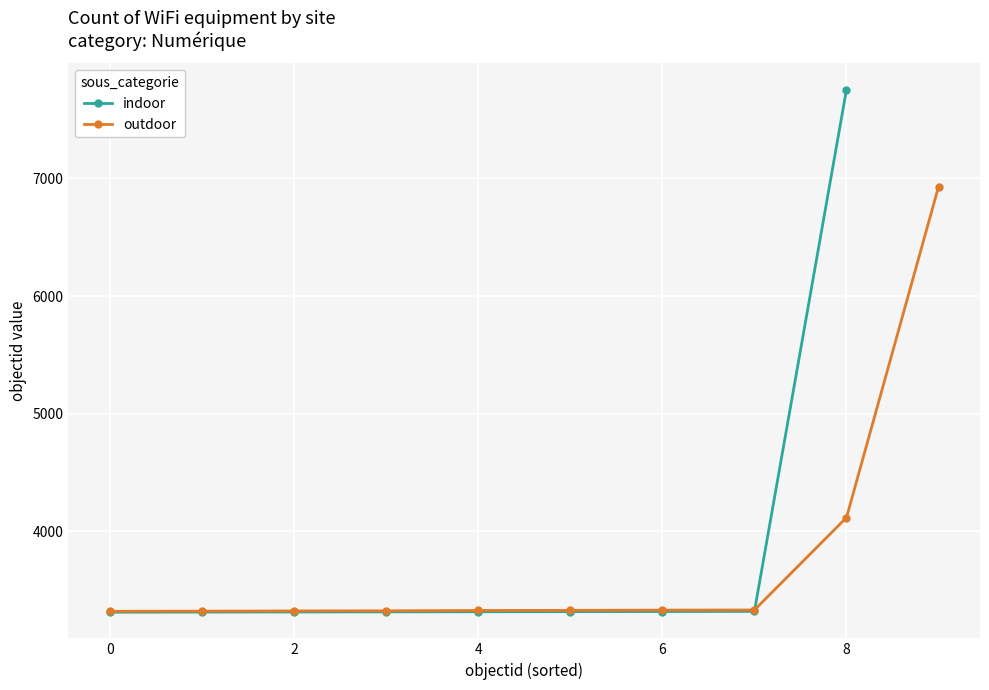

What is the sum of the values at 6 and 8?

11073